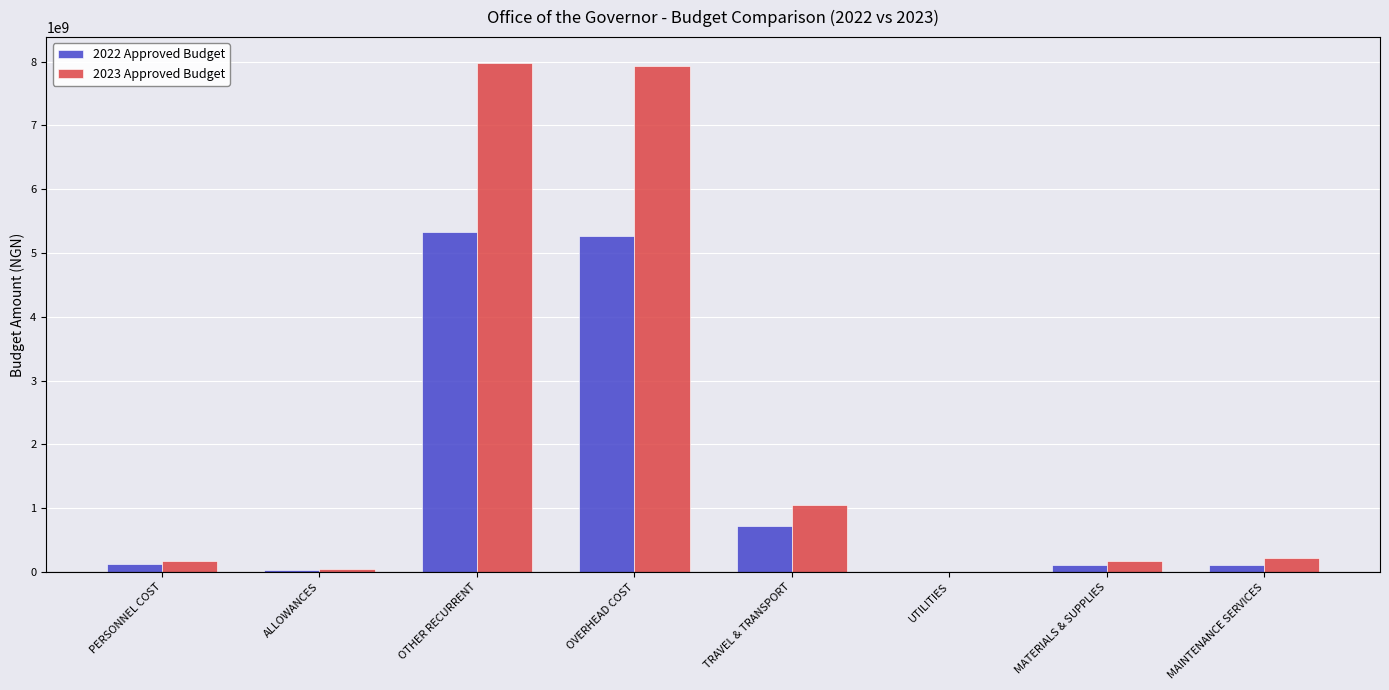

The 2022 Approved Budget series shows 212016001 at TRAVEL & TRANSPORT. True or false?

False